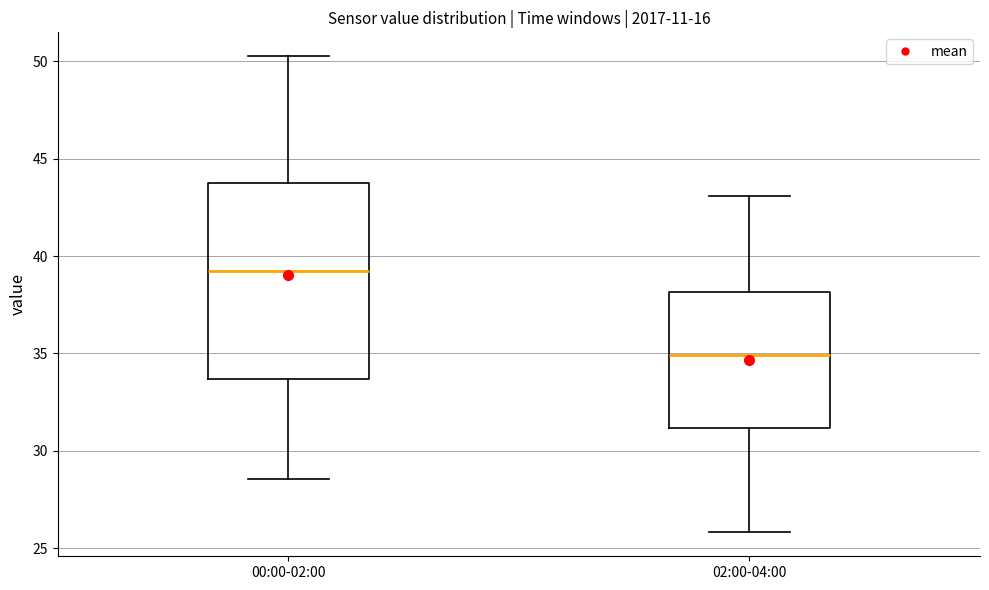

Reading left to right, transcribe this box plot: for each box, give where its median line is, the range the box spans, and where its two whiskers end, as read against the y-axis. The values are not printed on the chart, so give them approximately, as read against the axis.

00:00-02:00: median 39.5, box 33.5 to 44.0, whiskers 28.5 to 50.5
02:00-04:00: median 35.0, box 31.0 to 38.0, whiskers 26.0 to 43.0